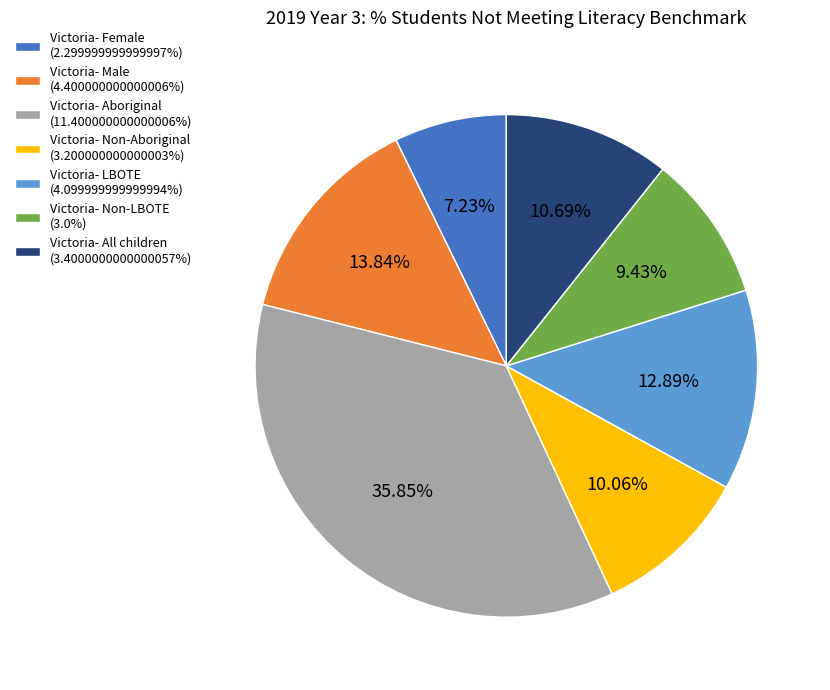

Count the number of slices in the pie.

7